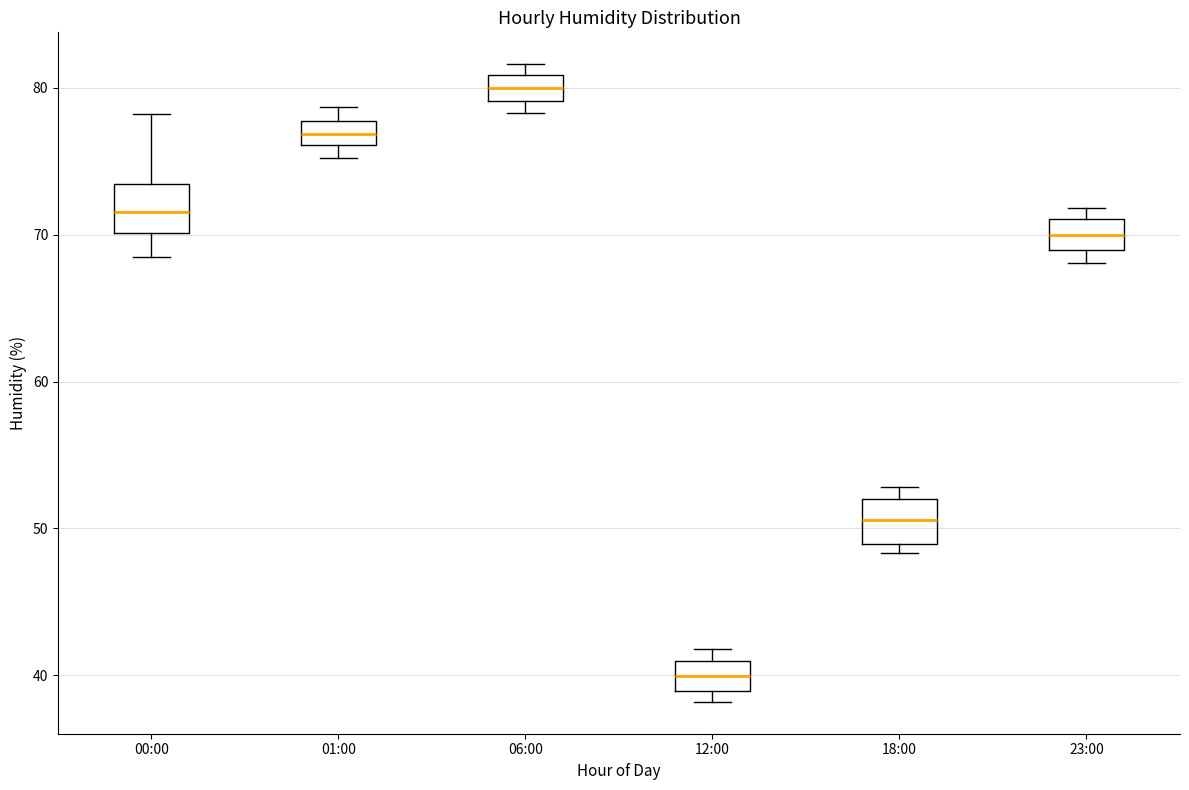

Reading left to right, read every box against the y-axis: the position of its median line, the range the box covers, and the ends of its whiskers. The values are not printed on the chart, so give them approximately, as read against the axis.

00:00: median 72, box 70 to 73, whiskers 69 to 78
01:00: median 77, box 76 to 78, whiskers 75 to 79
06:00: median 80, box 79 to 81, whiskers 78 to 82
12:00: median 40, box 39 to 41, whiskers 38 to 42
18:00: median 51, box 49 to 52, whiskers 48 to 53
23:00: median 70, box 69 to 71, whiskers 68 to 72